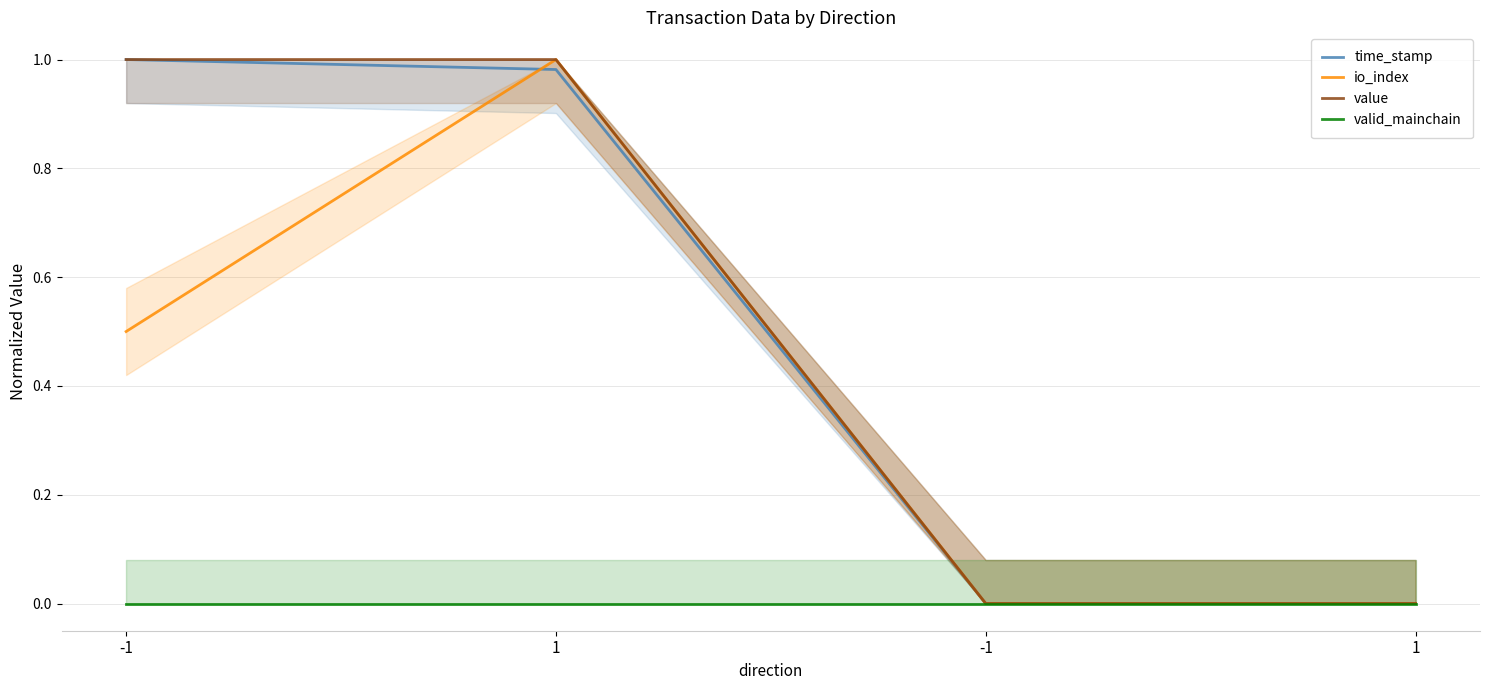

How many values in the value series are below 1?

2